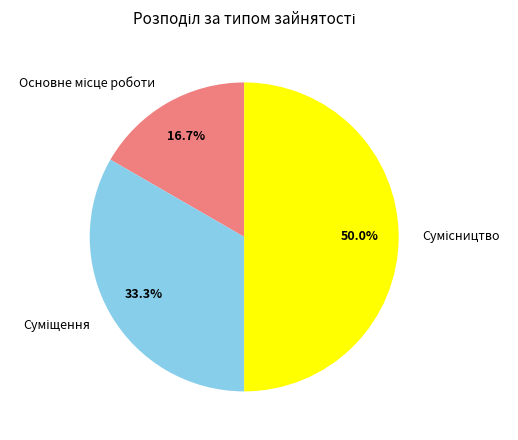

Is it true that Суміщення is 33% of the pie?

True